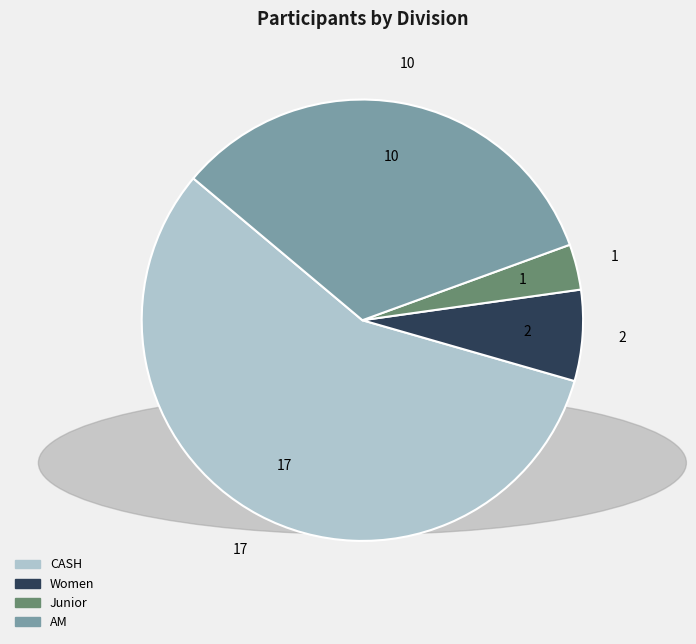

What is the smallest slice in the pie chart?

Junior